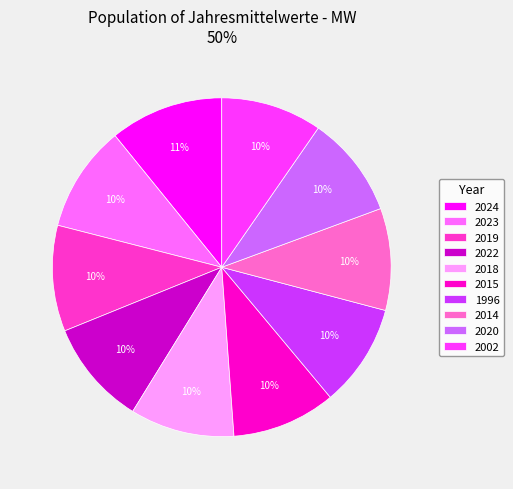

What is the largest slice in the pie chart?

2024